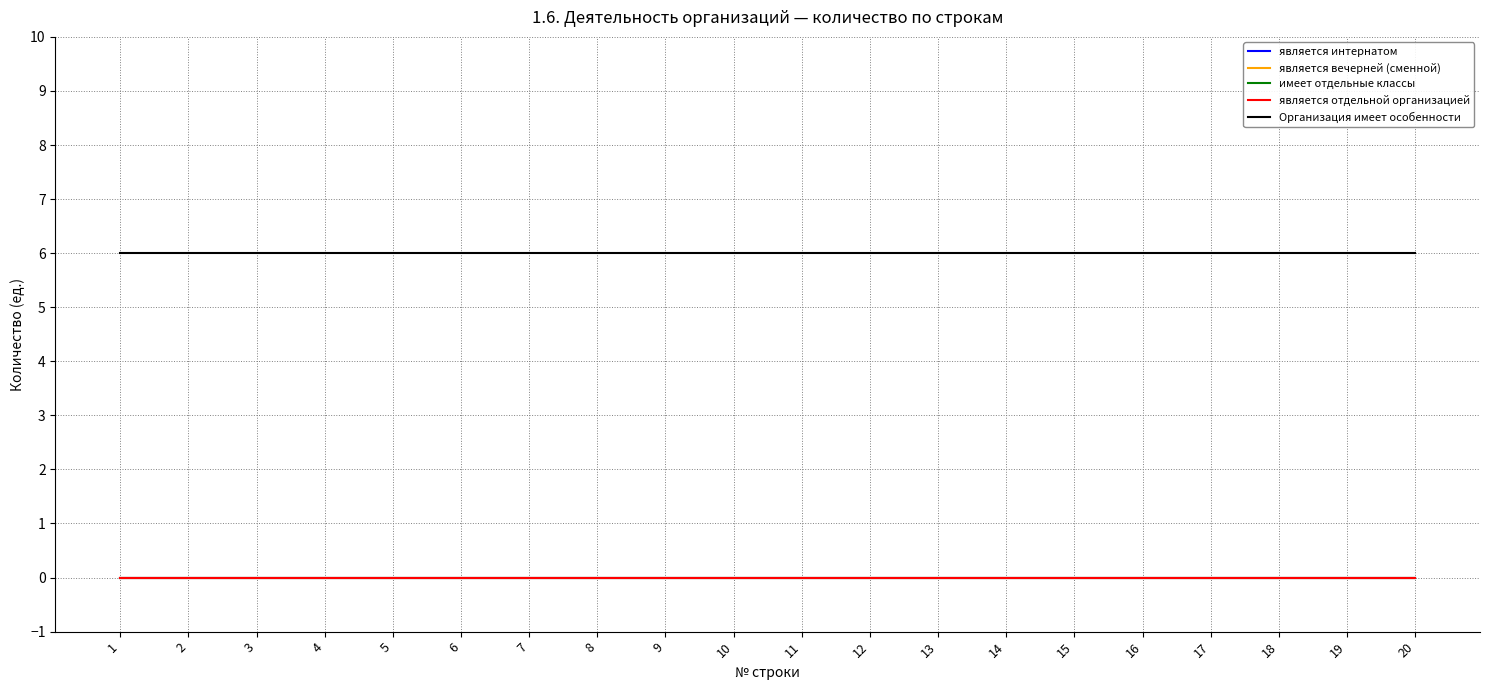

What is the value of the Организация имеет особенности point at the 3rd from the left?

6